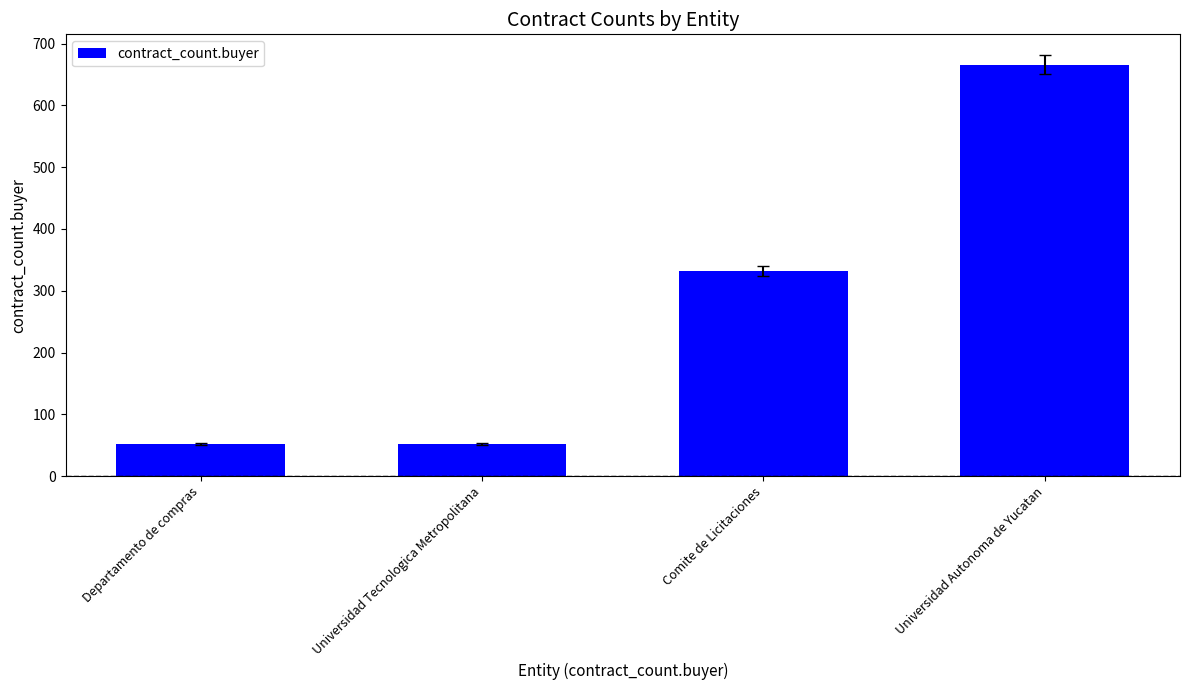

Reading right to left, transcribe all the data shown in this chart.

Universidad Autonoma de Yucatan=666	Comite de Licitaciones=332	Universidad Tecnologica Metropolitana=52	Departamento de compras=52